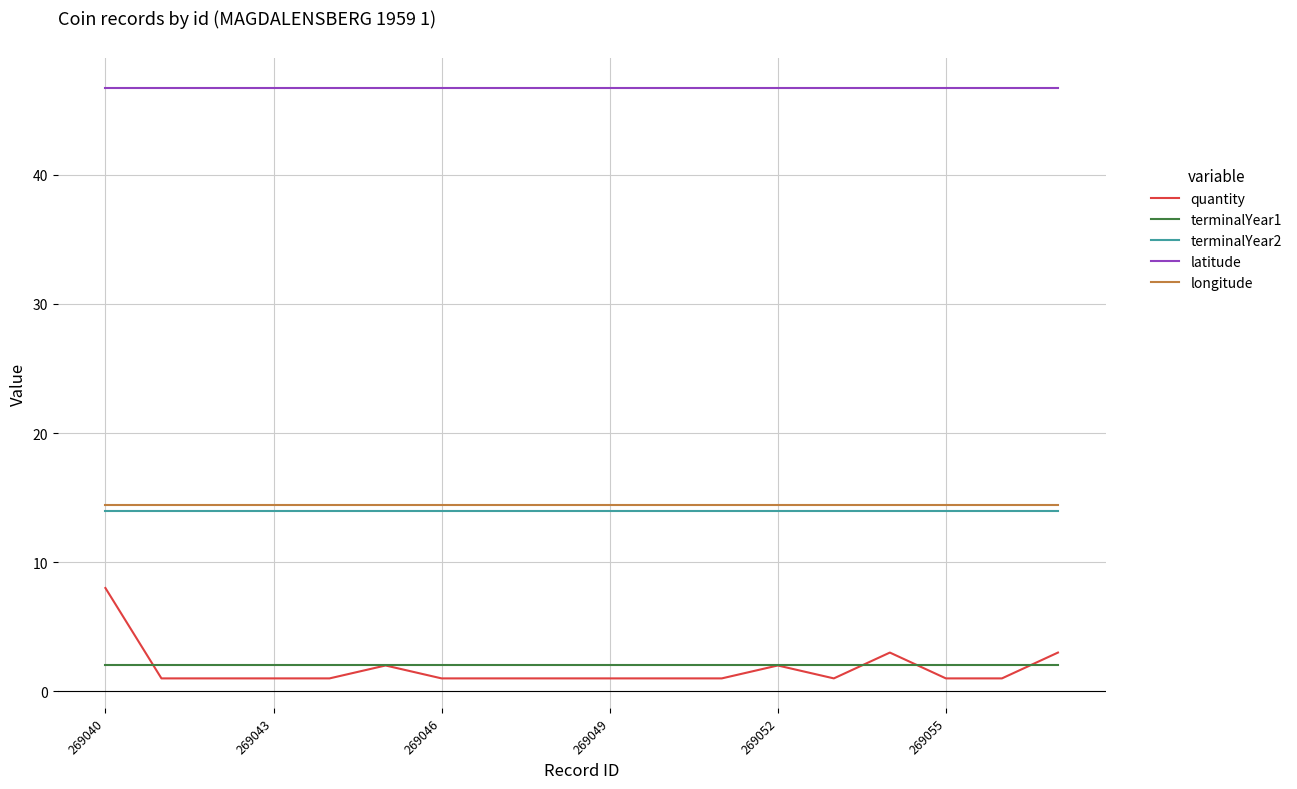

Which series has the largest total across all categories?

latitude